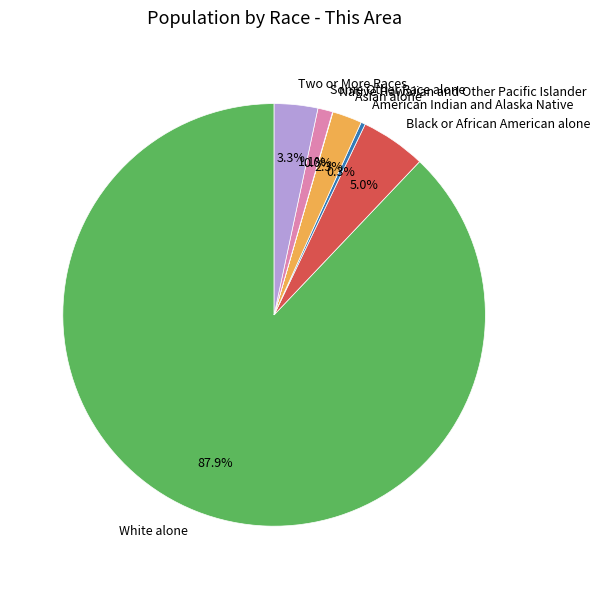

The Two or More Races slice represents 3% of the pie. True or false?

True